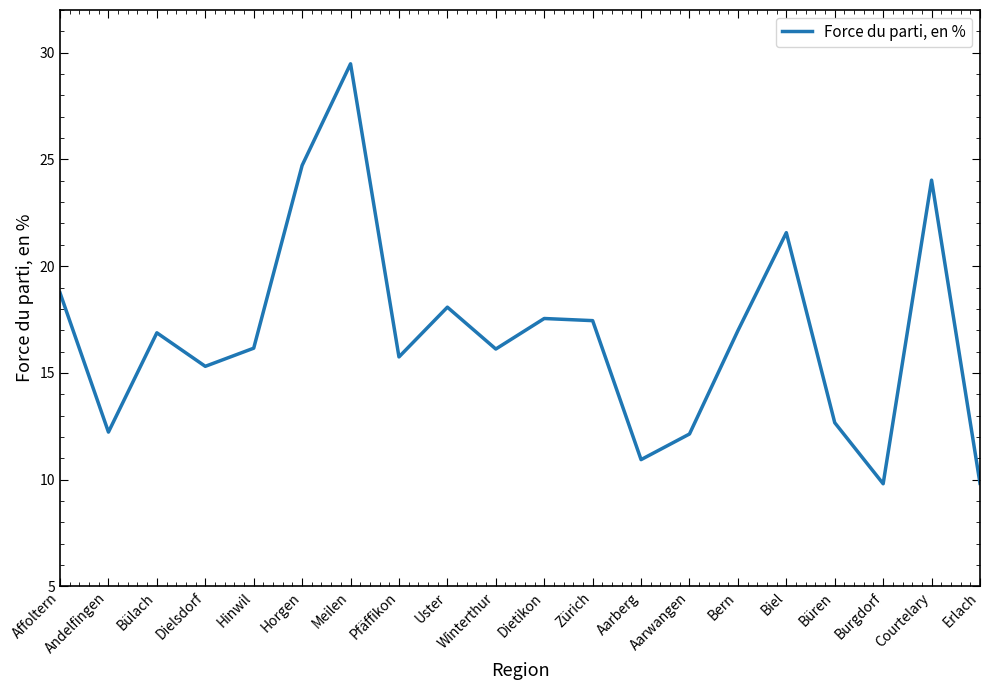

At which label does the data first exceed 16?

Affoltern